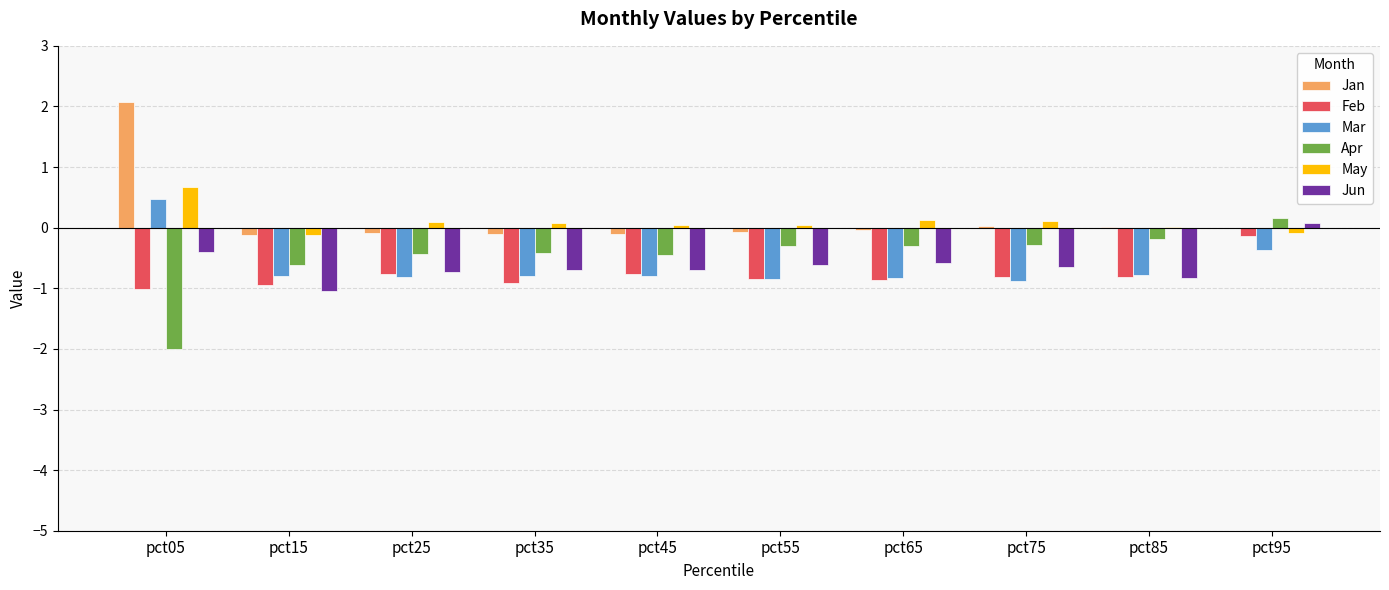

What is the total value across all series at pct05?

-0.2